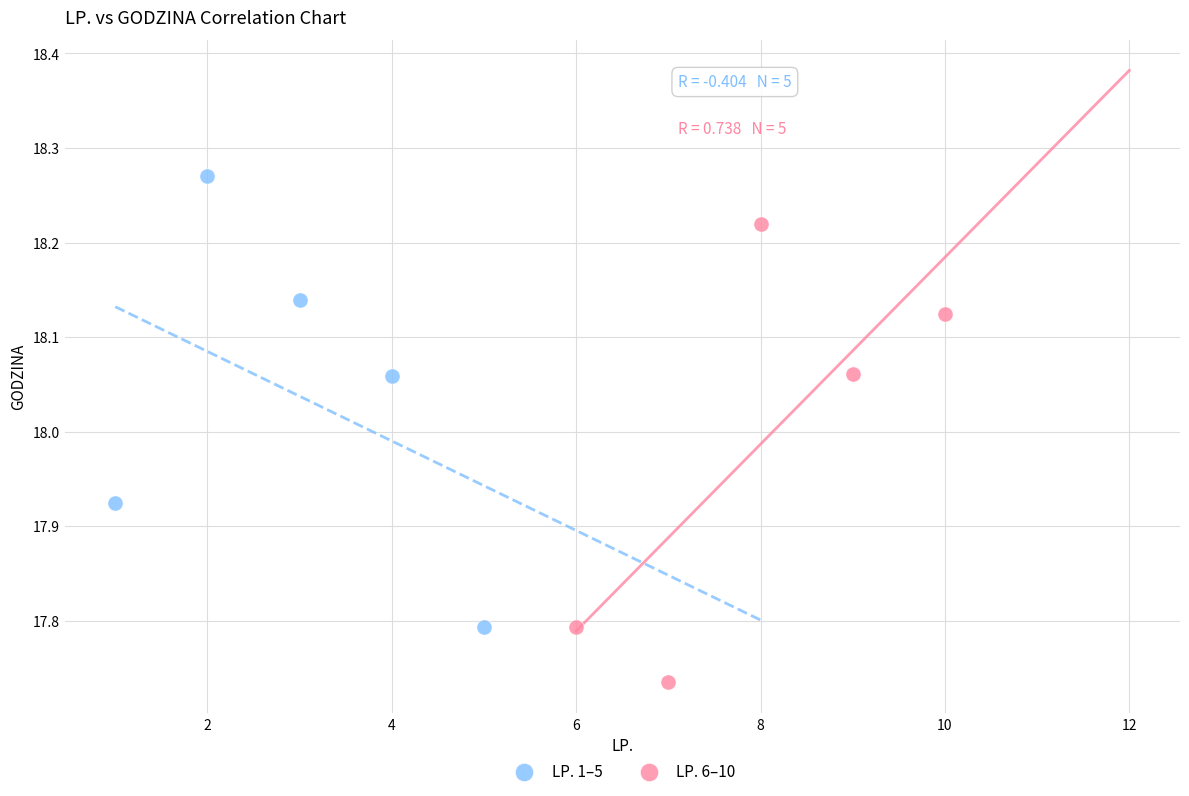

Which series contains the highest Y value?

LP. 1–5